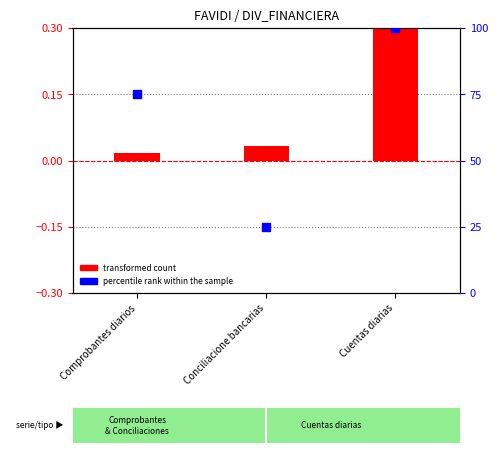

At which category is the sum across all series the highest?

Cuentas diarias